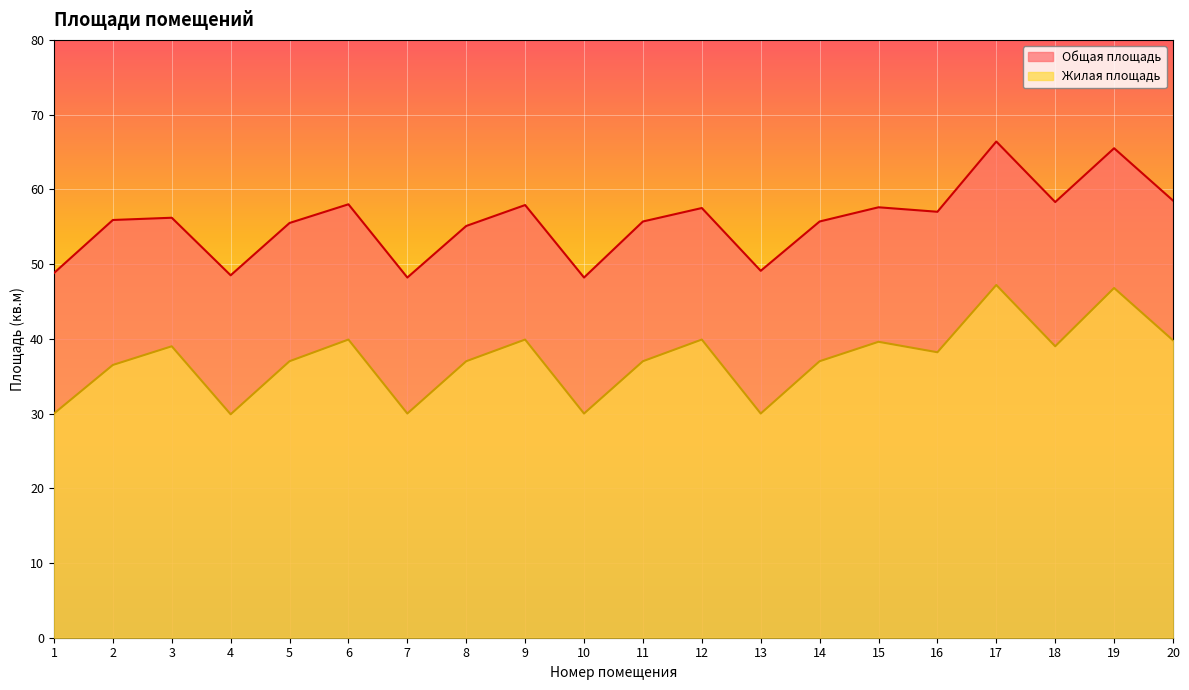

True or false: Жилая площадь and Общая площадь intersect in this chart.

False